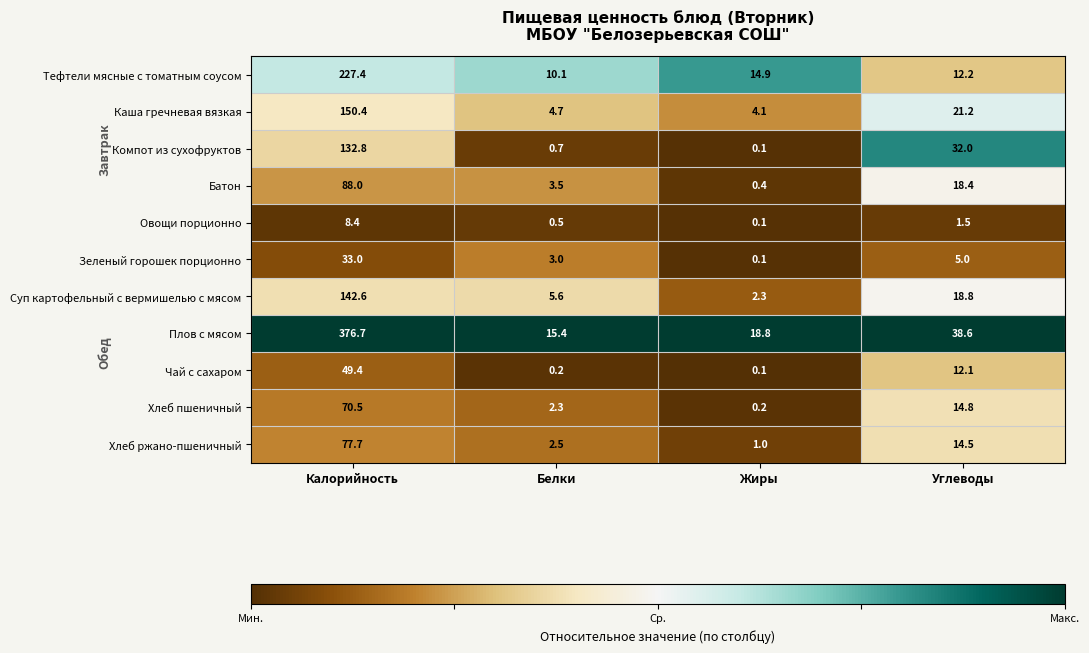

Rank the categories by Компот из сухофруктов value from lowest to highest.

Жиры, Белки, Углеводы, Калорийность